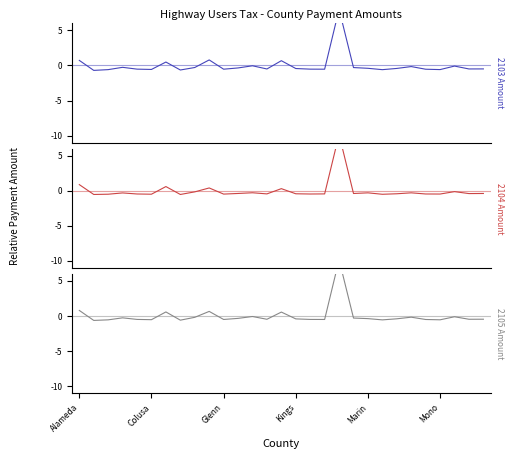

What is the label of the 8th point from the right?

21